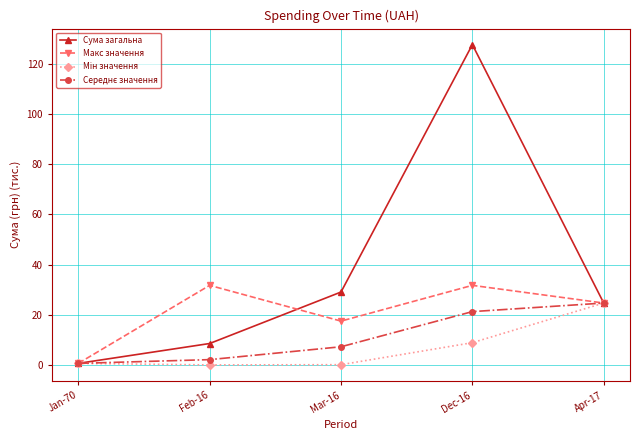

How many data points in Сума загальна are less than 24?

2